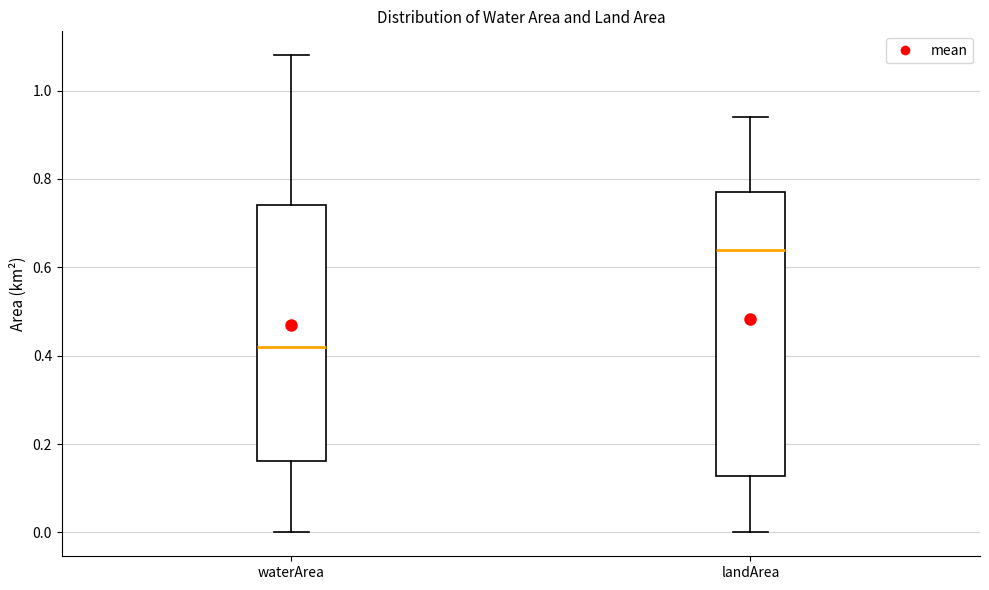

Comparing the boxes themselves (not the whiskers), which one is the tallest?

landArea